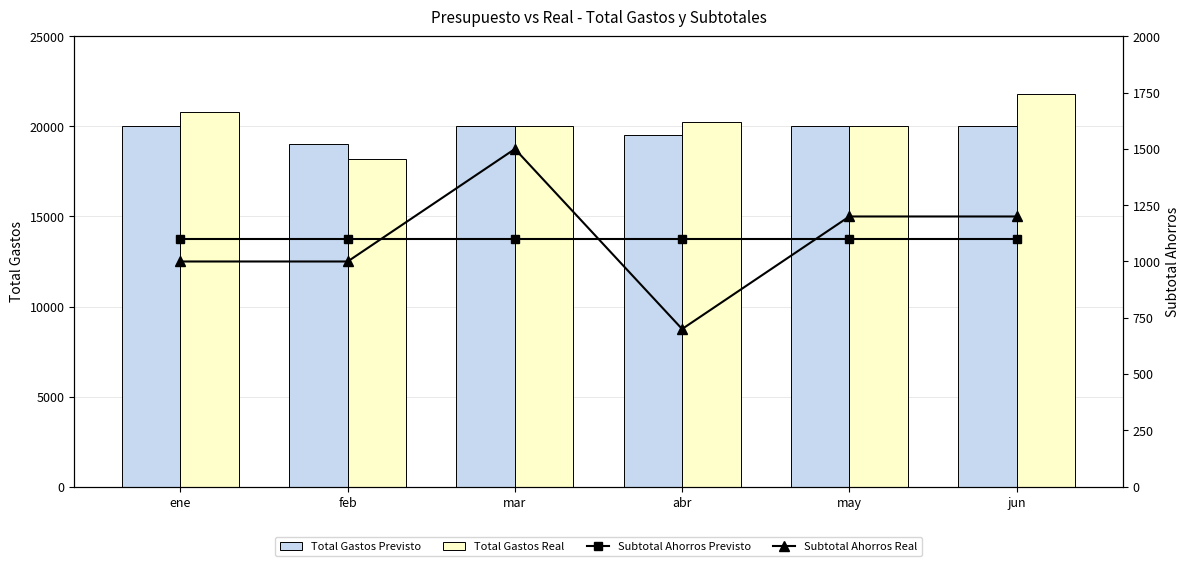

What is the average value of the Subtotal Ahorros Real series?

1100